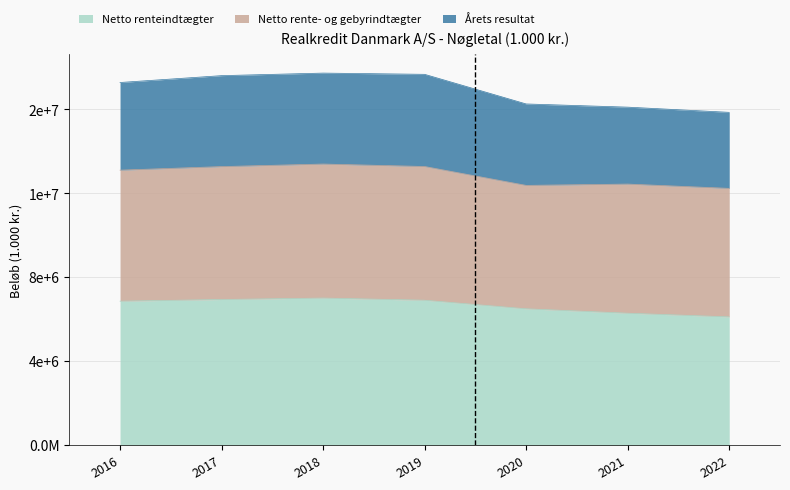

Which category has the lowest value across all series?

2022